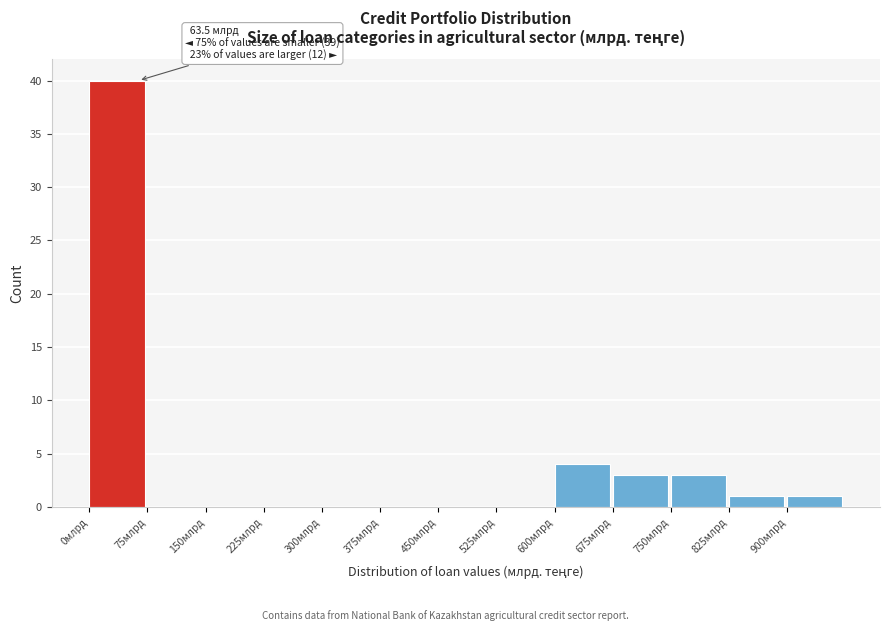

Over which range of the x-axis is the bar tallest?

0 to 75